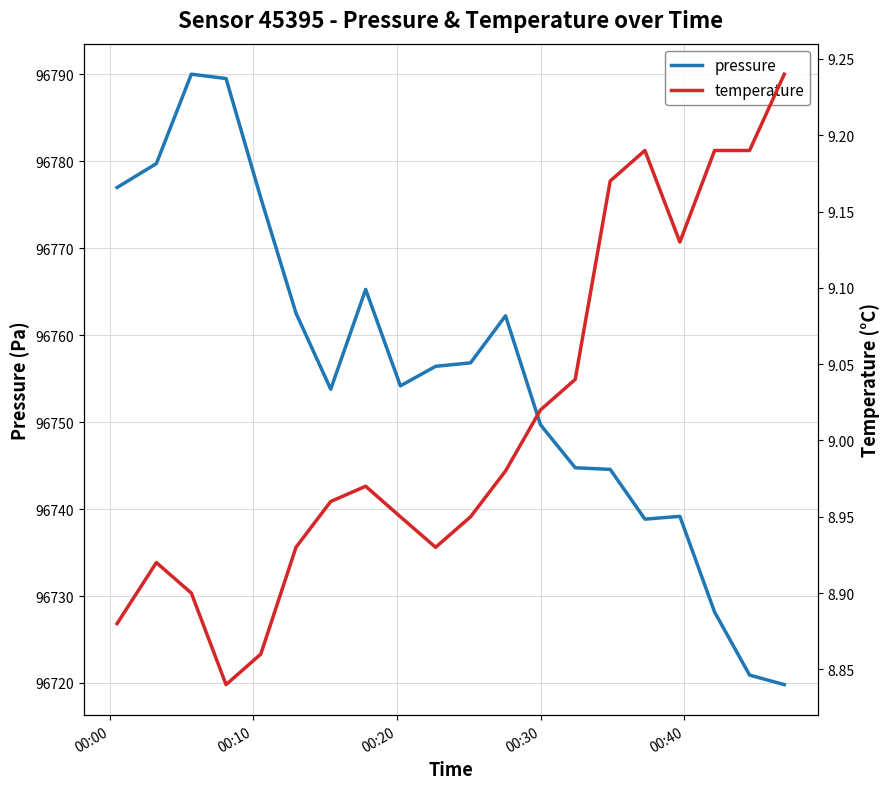

At how many categories does at least one series exceed 54997?

20